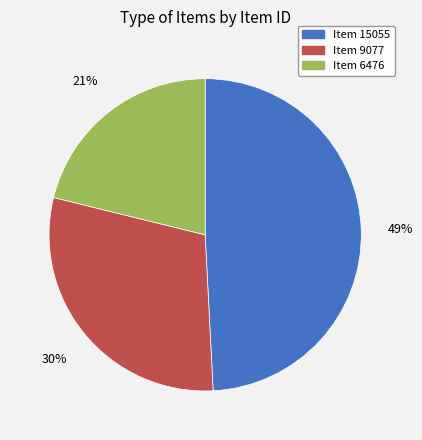

To the nearest percent, what is the difference between the Item 6476 and Item 15055 slice percentages?

28%